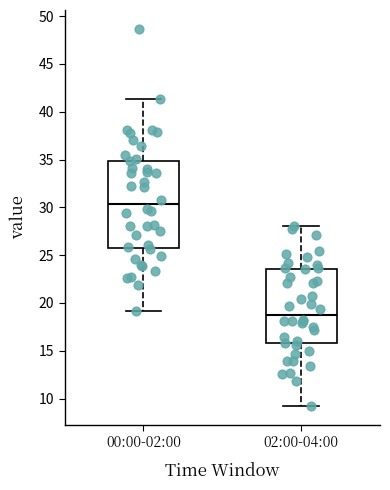

Which box is the tallest, from its lower edge to its upper edge?

00:00-02:00